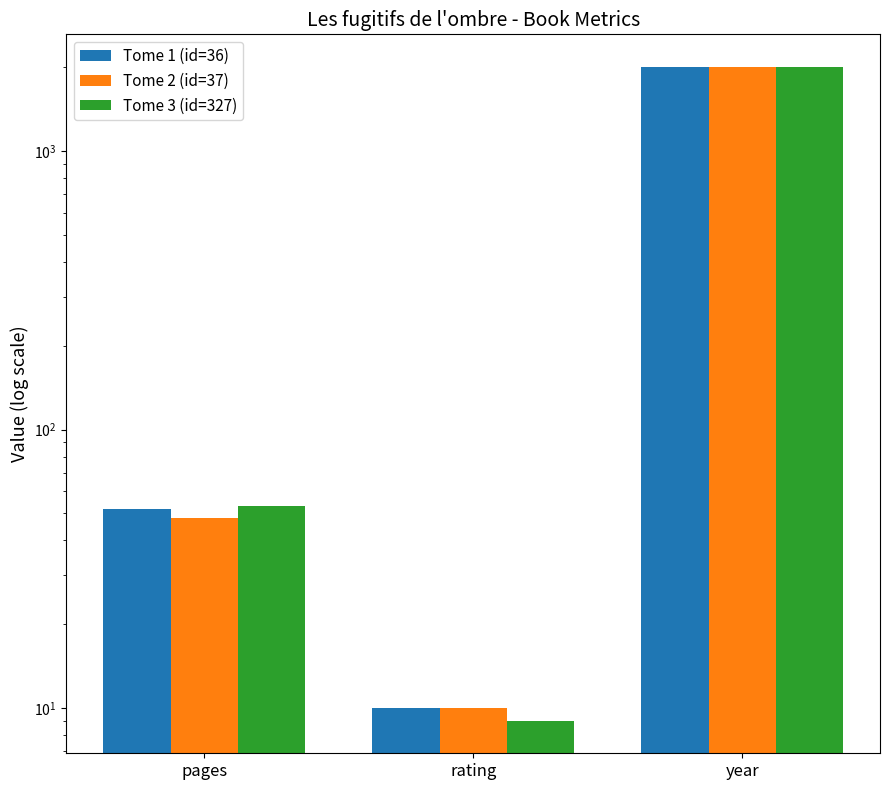

The value of Tome 3 (id=327) at year is 2008. True or false?

True